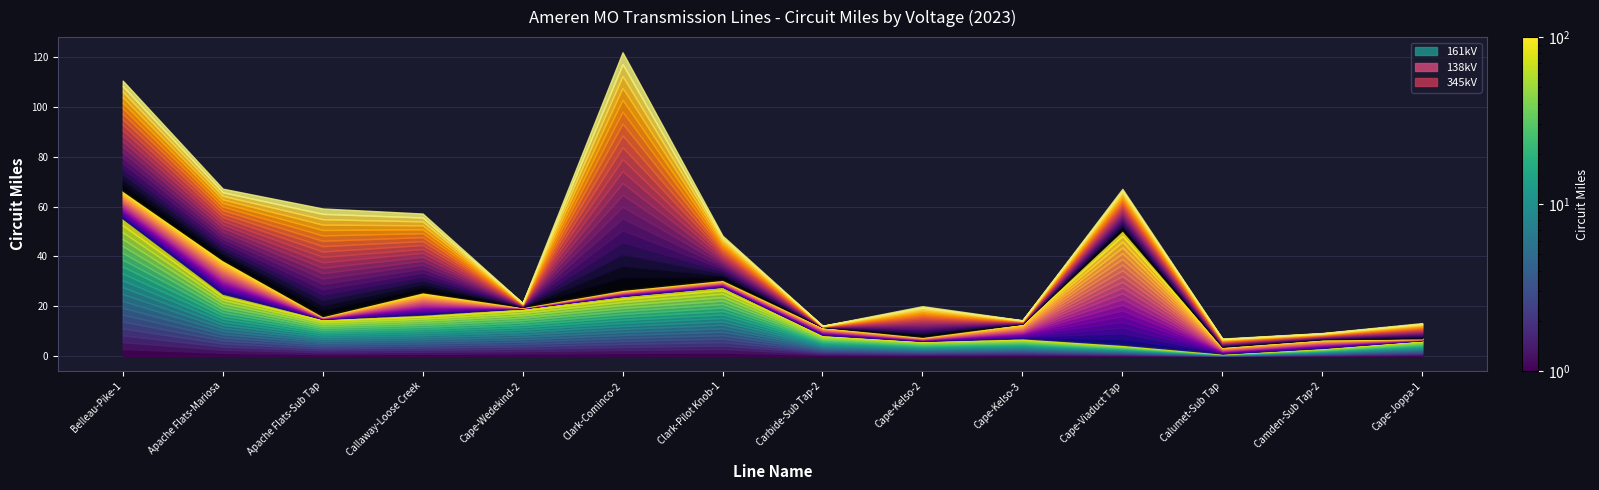

What is the minimum value for 138?

0.5